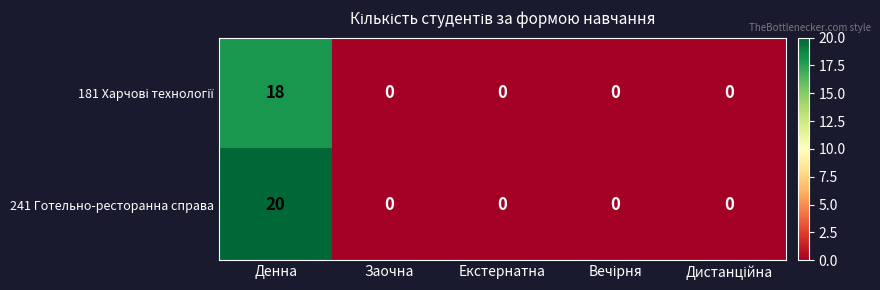

True or false: 241 Готельно-ресторанна справа has a value of 26 at Денна.

False